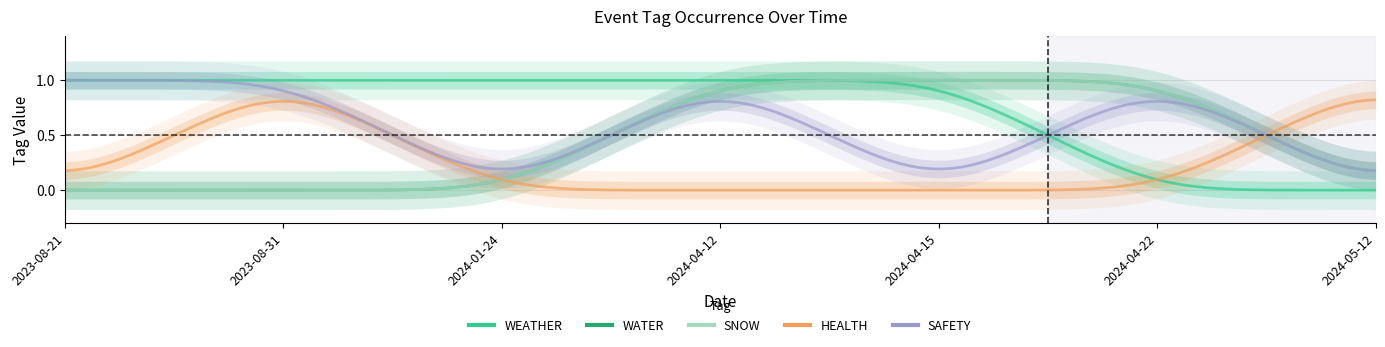

Reading right to left, extract all data points from this chart.

WEATHER: 2024-05-12=0	2024-04-22=0	2024-04-15=1	2024-04-12=1	2024-01-24=1	2023-08-31=1	2023-08-21=1
WATER: 2024-05-12=0	2024-04-22=1	2024-04-15=1	2024-04-12=1	2024-01-24=0	2023-08-31=0	2023-08-21=0
SNOW: 2024-05-12=0	2024-04-22=1	2024-04-15=1	2024-04-12=1	2024-01-24=0	2023-08-31=0	2023-08-21=0
HEALTH: 2024-05-12=1	2024-04-22=0	2024-04-15=0	2024-04-12=0	2024-01-24=0	2023-08-31=1	2023-08-21=0
SAFETY: 2024-05-12=0	2024-04-22=1	2024-04-15=0	2024-04-12=1	2024-01-24=0	2023-08-31=1	2023-08-21=1